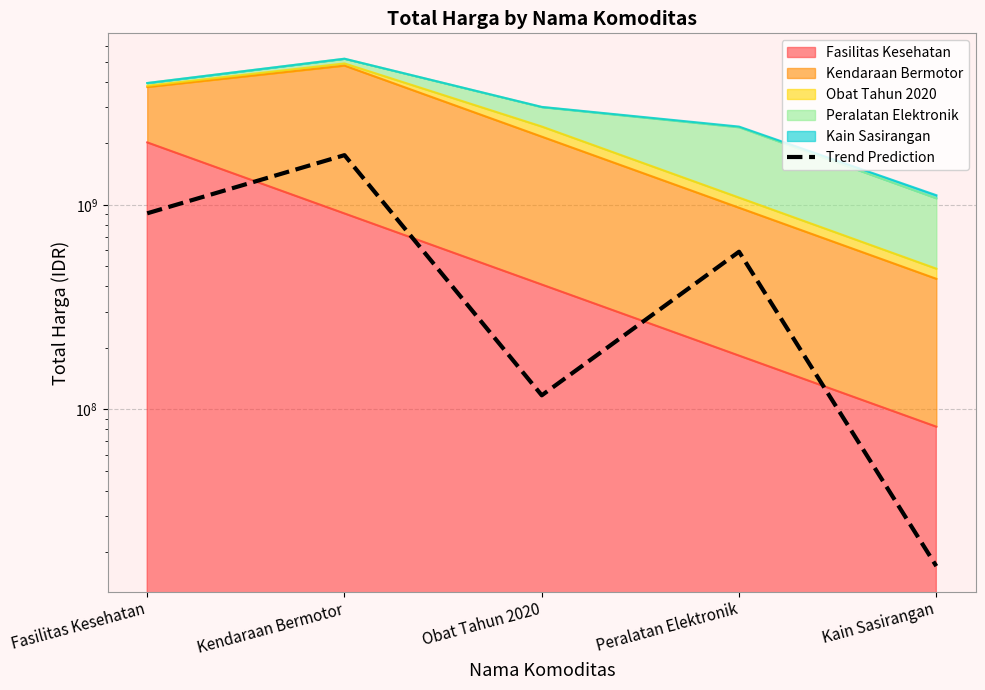

What is the sum of all values?

3383323688.2